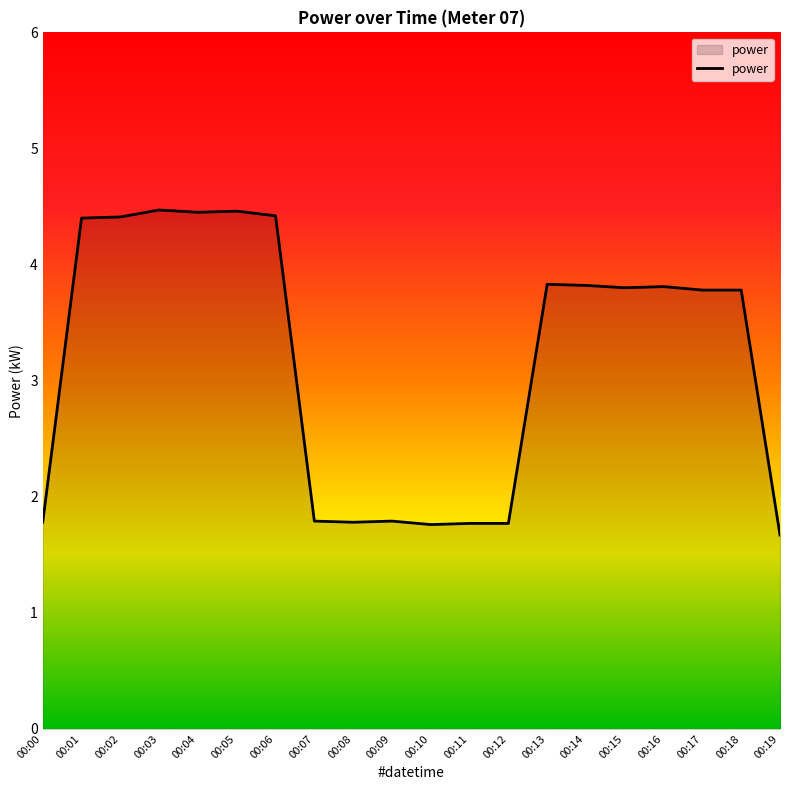

The chart shows a value of 4.5 at 00:03. True or false?

True